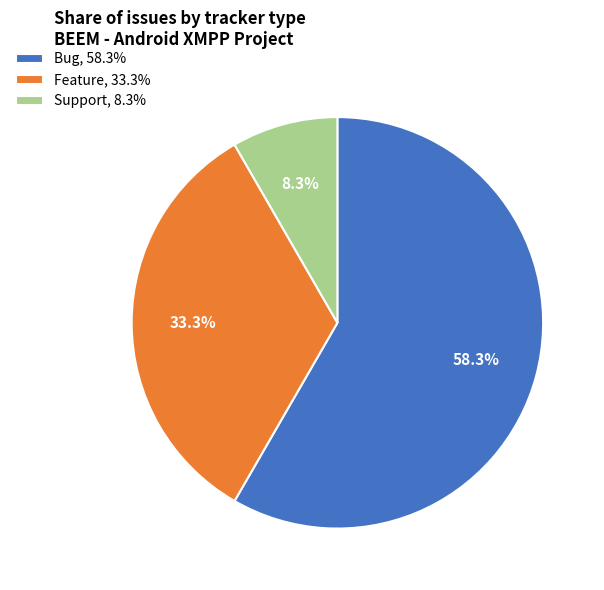

What is the smallest slice in the pie chart?

Support, 8.3%